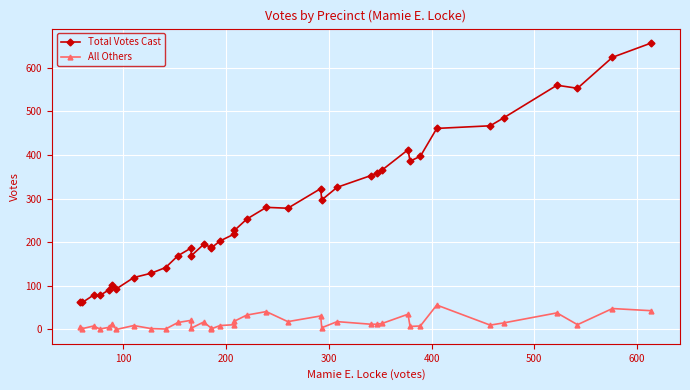

Is this an area chart (filled region under the line)?

No